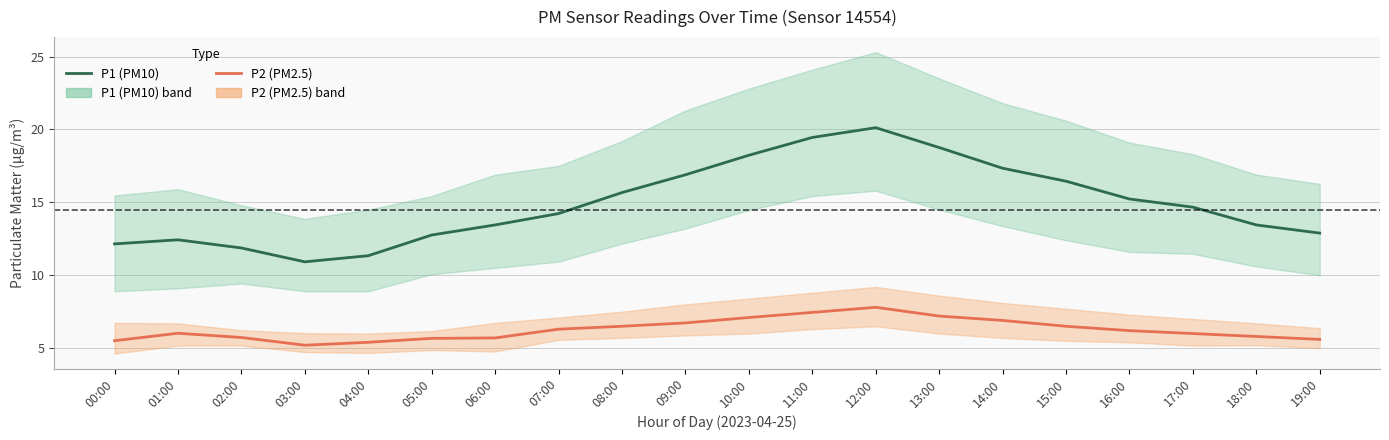

In P1 (PM10), how many points are lower than both neighbors (excluding endpoints)?

1